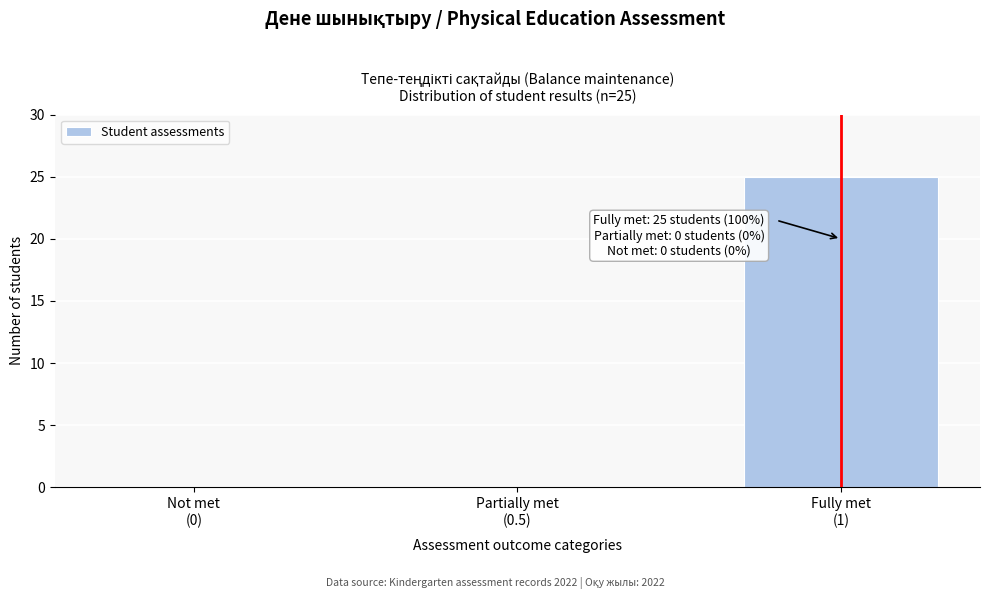

What is the greatest value displayed?

25